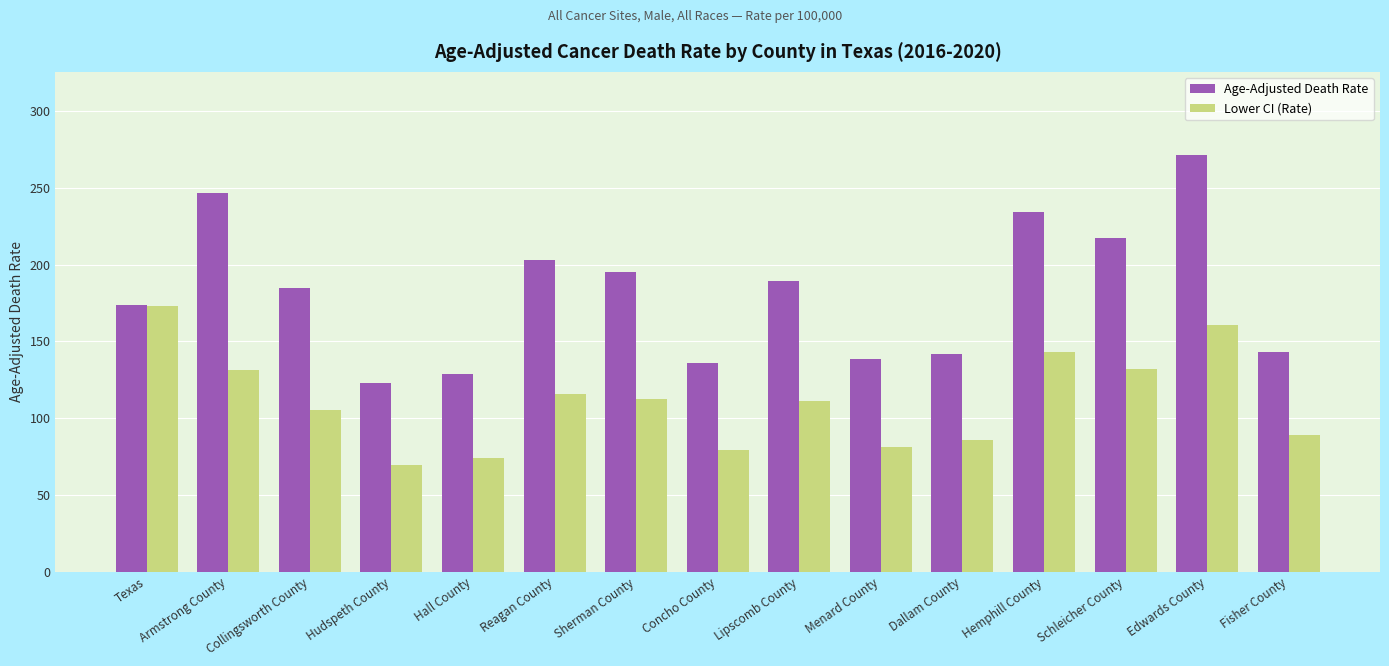

What is the sum of all Age-Adjusted Death Rate values?

2726.5